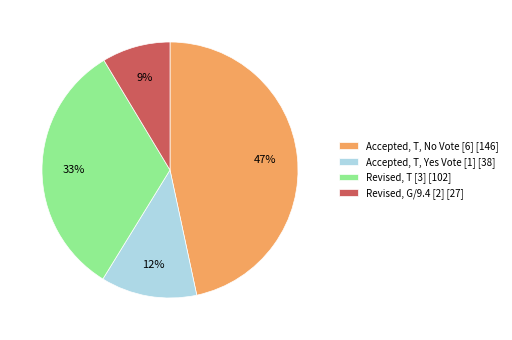

What percentage is the Accepted, T, Yes Vote [1] [38] slice, to the nearest percent?

12%